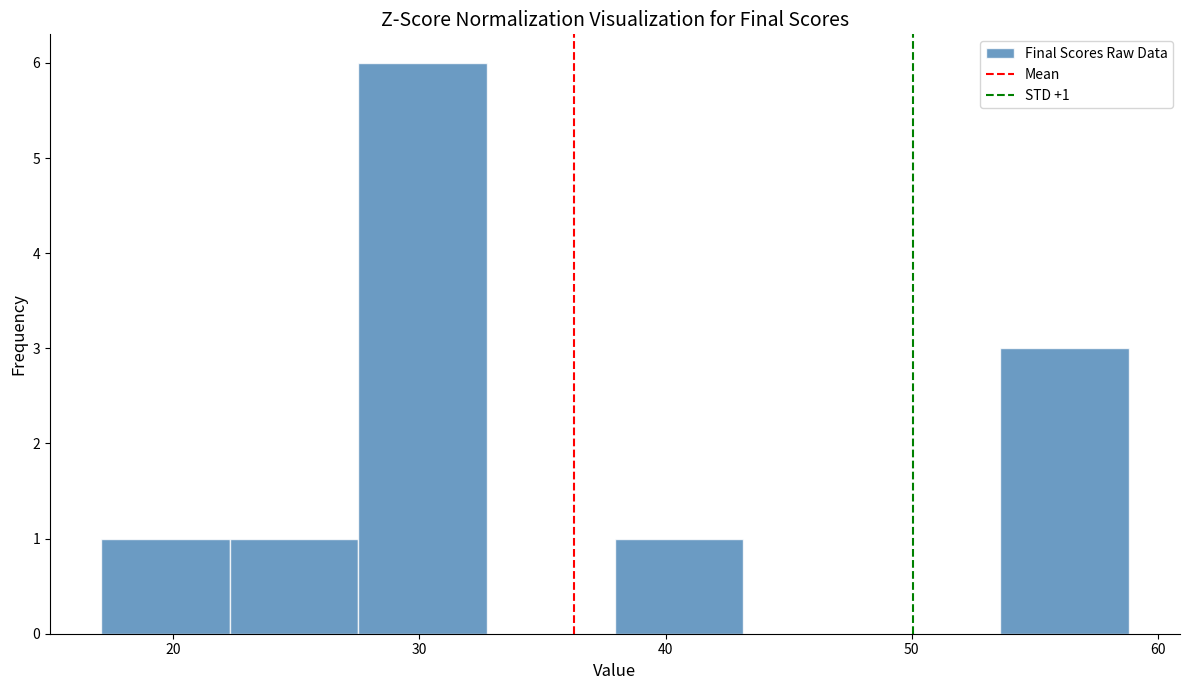

Which range on the x-axis has the tallest bar?

28 to 33